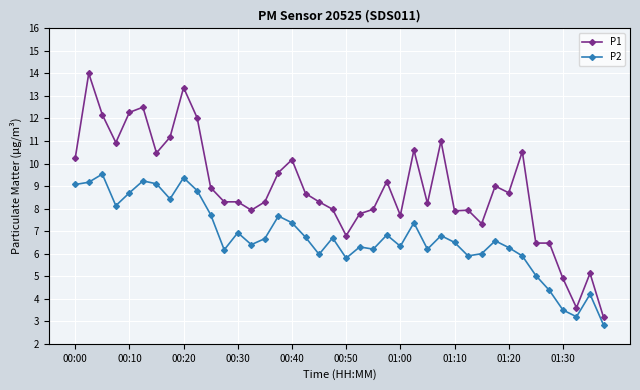

Rank the series by their maximum value, from highest to lowest.

P1, P2